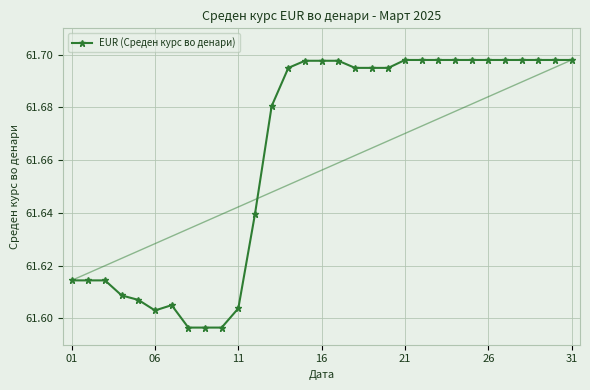

How many values are between 61 and 62?

31